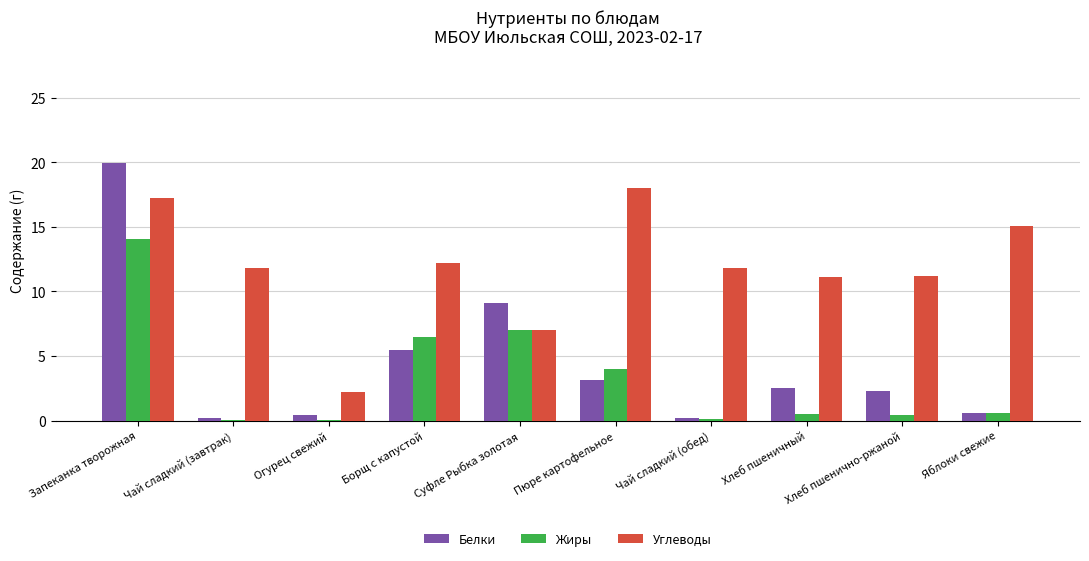

Which series has the largest range (max minus min)?

Белки